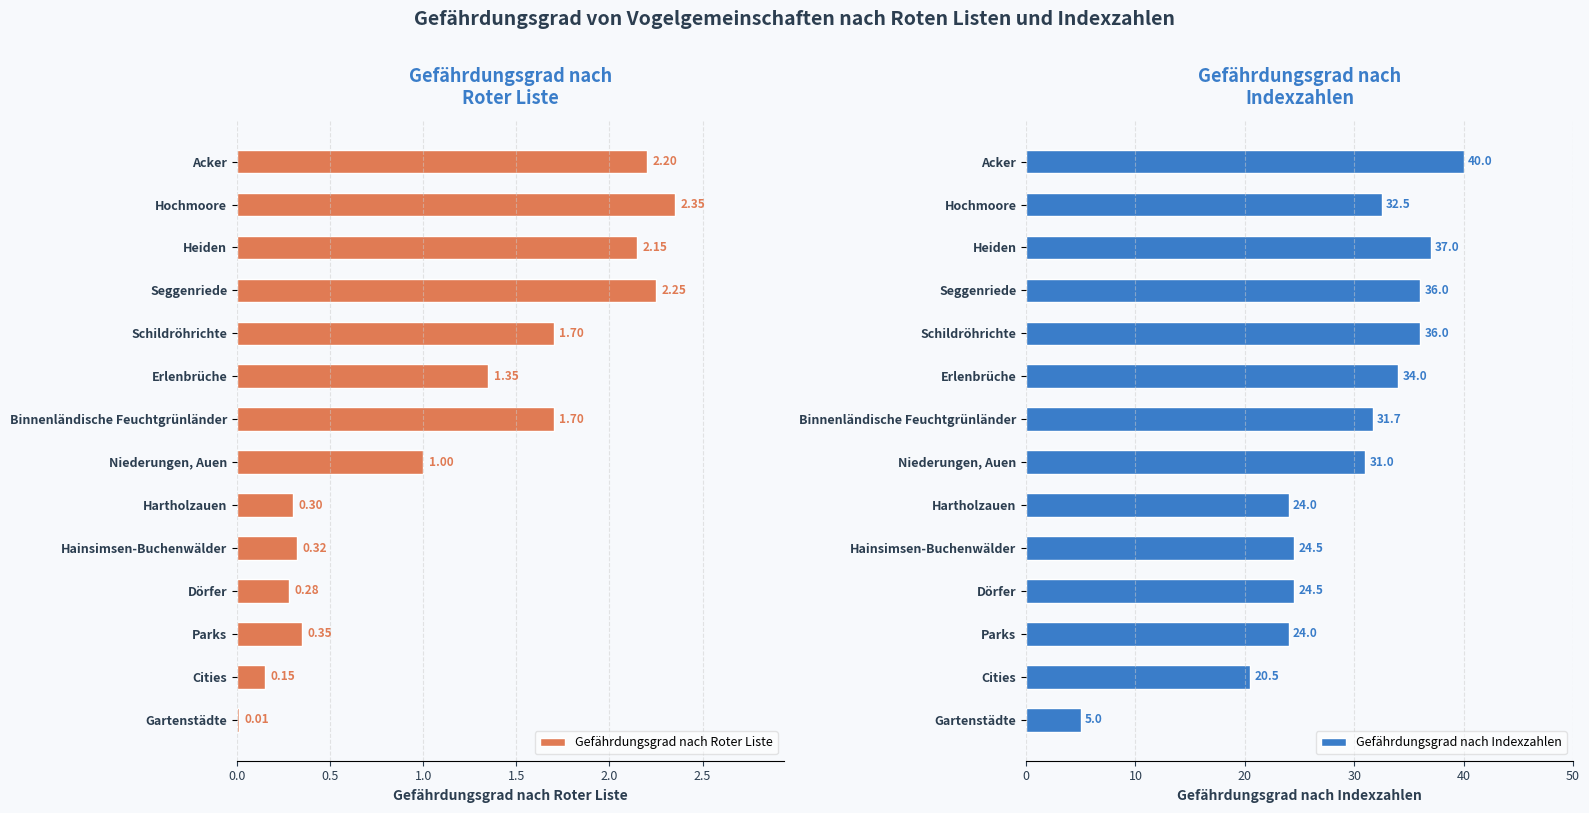

Where is Gefährdungsgrad nach Roter Liste nearest to the value 1?

Niederungen, Auen